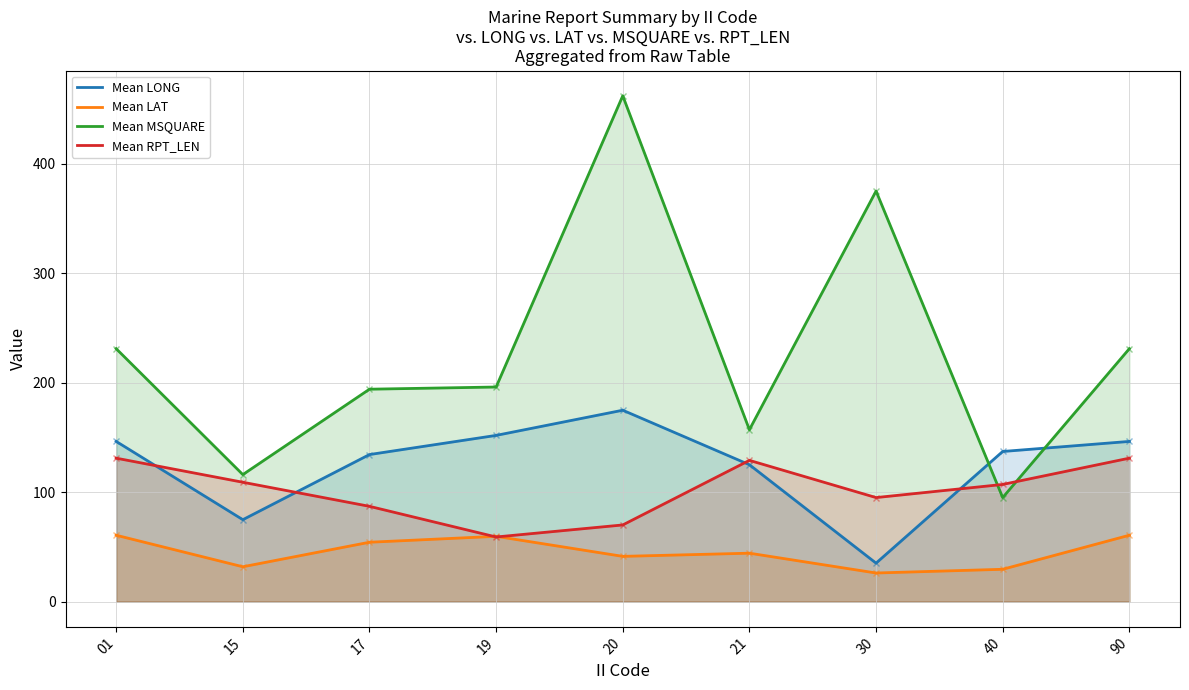

Which series has the largest total across all categories?

Mean MSQUARE